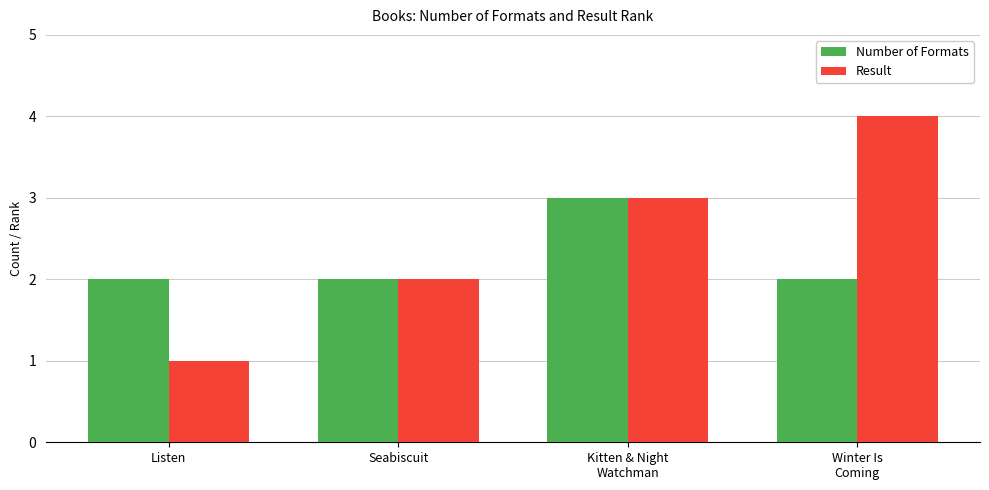

What is the difference between the highest and lowest values at Listen?

1